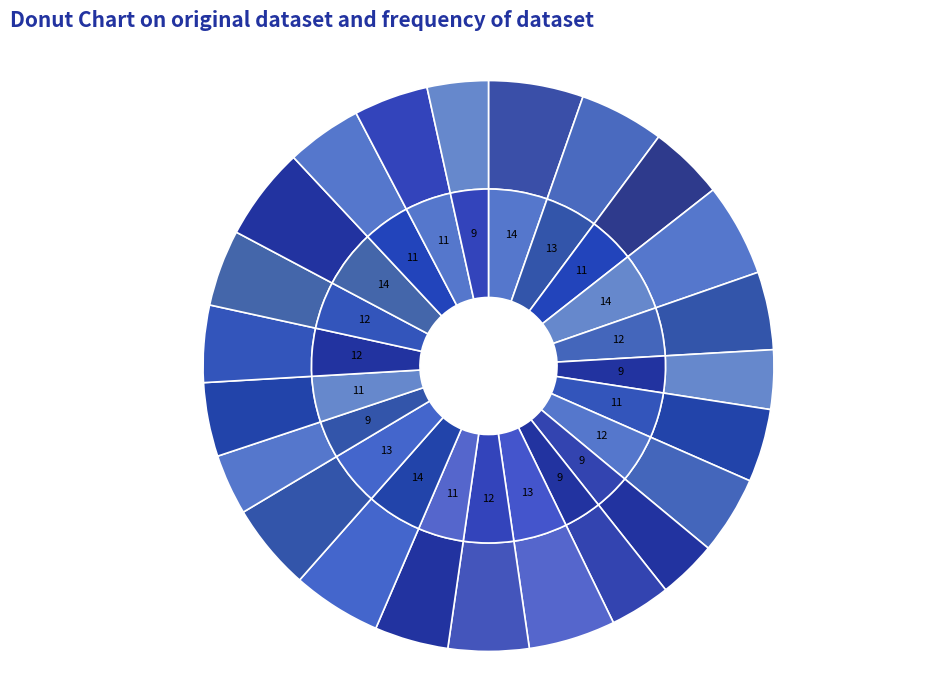

Do 28-Fri and 7-Sun together represent more than half of the pie?

No